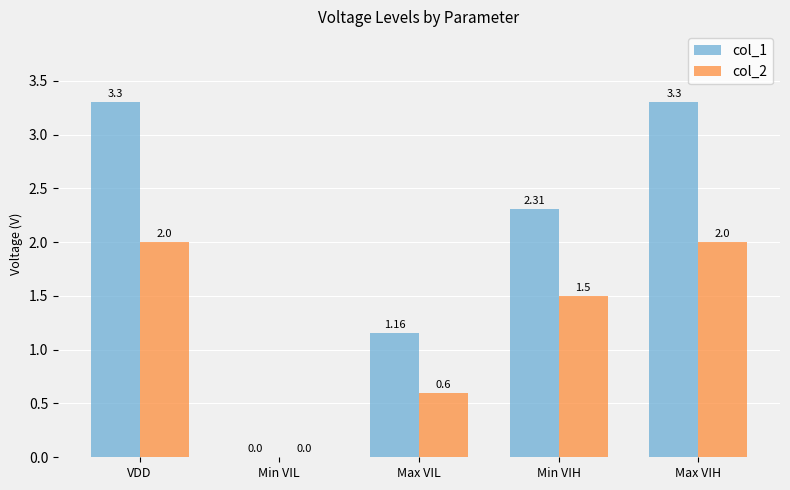

How many categories are shown in the chart?

5